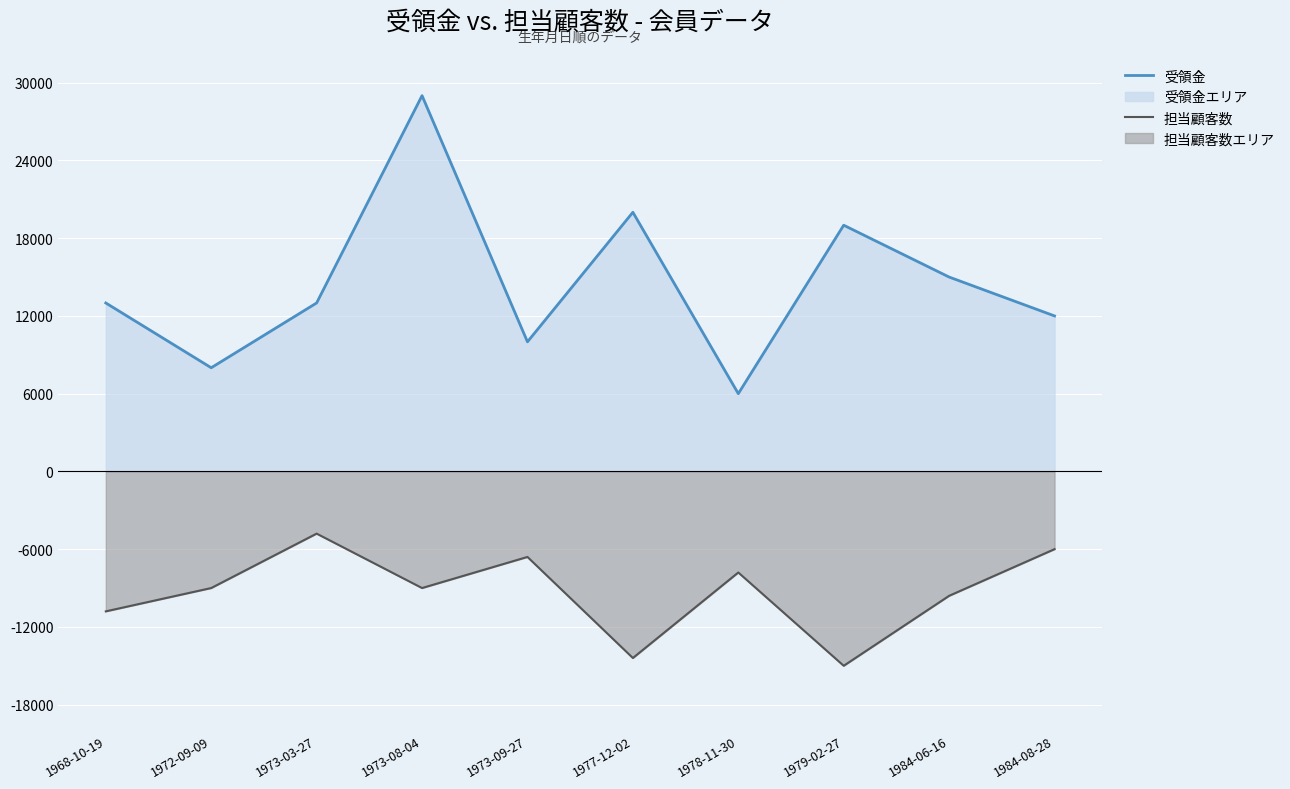

True or false: 担当顧客数 (line) and 受領金 (line) intersect in this chart.

False